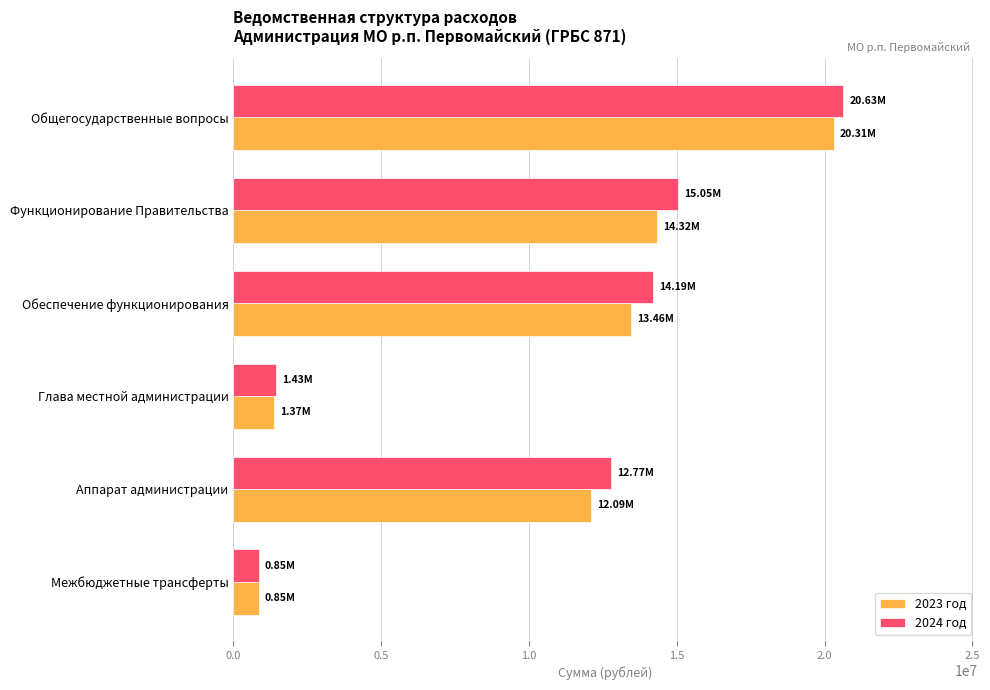

What is the spread (max minus min) of values at Функционирование Правительства?

732450.0